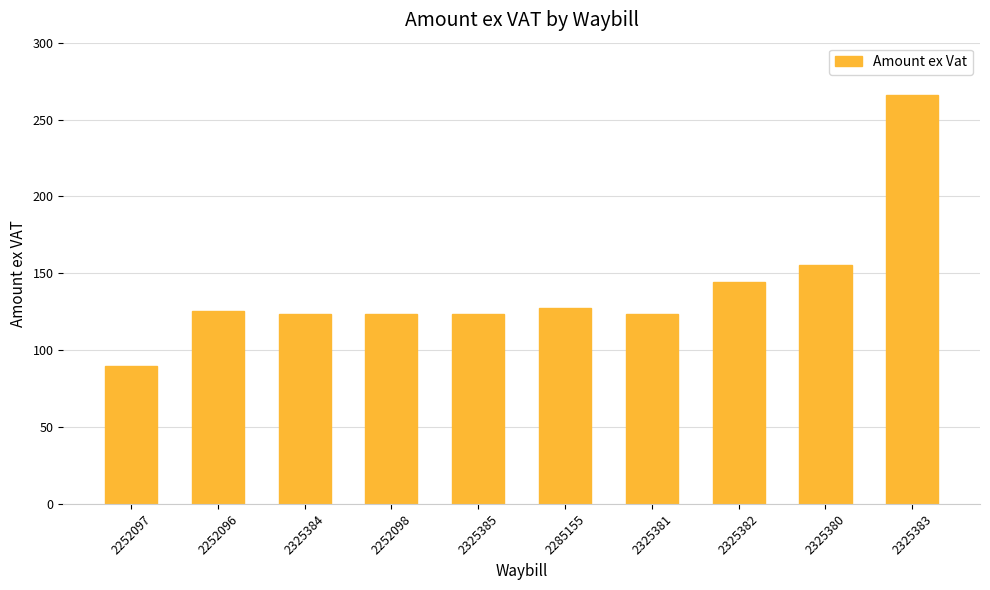

What position from the left is 2325384?

3